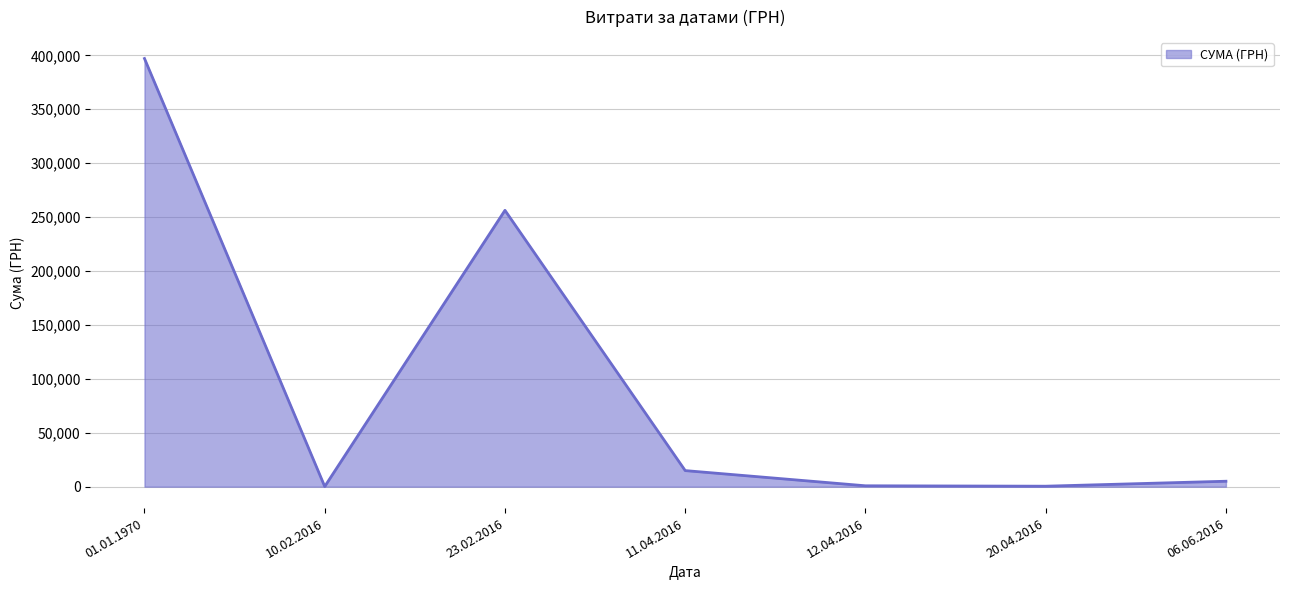

At which label does the data first exceed 5050?

01.01.1970